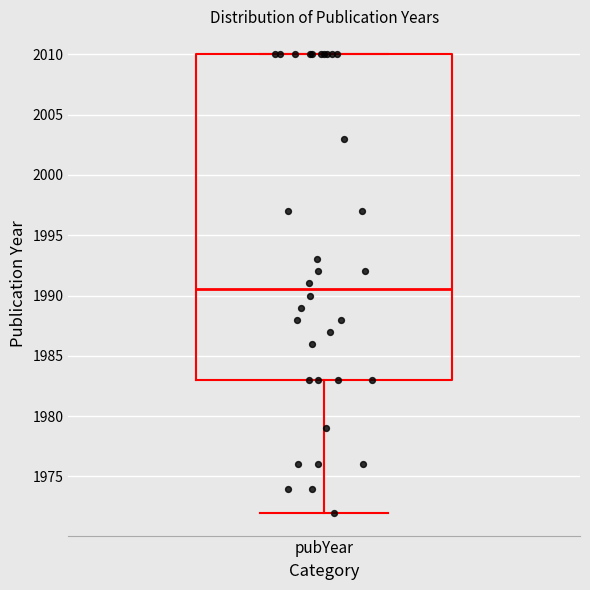

Where does the lower whisker of the box for pubYear end on the y-axis? The values are not printed on the chart, so give them approximately, as read against the axis.

1972.0